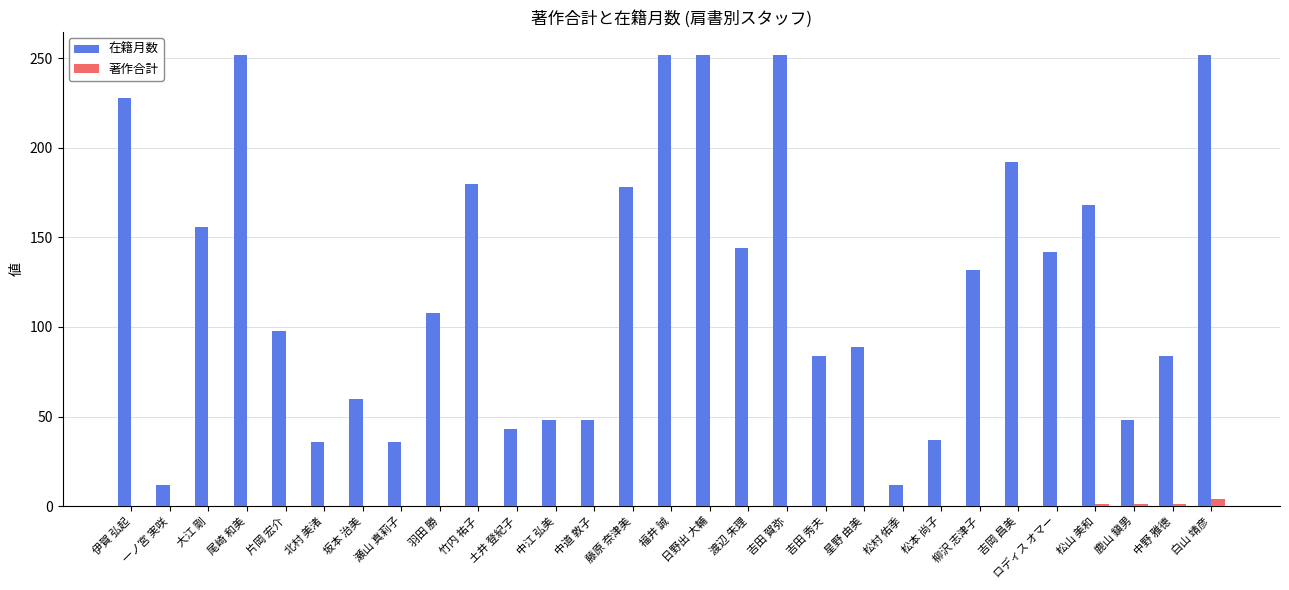

Which series changed the most between 渡辺 朱理 and 吉岡 昌美?

在籍月数